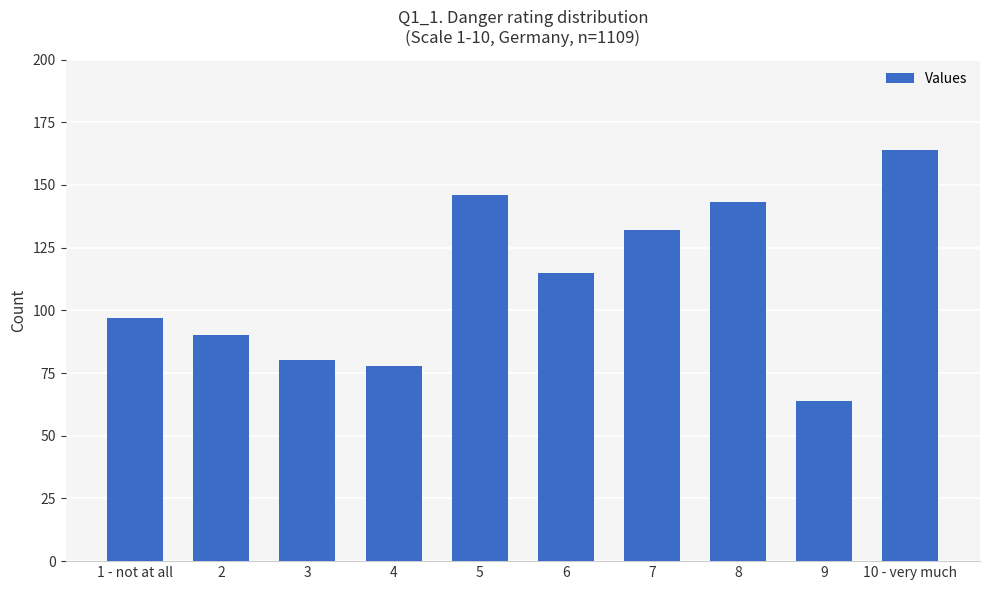

What value does the data have at 1 - not at all, to the nearest 10?

100